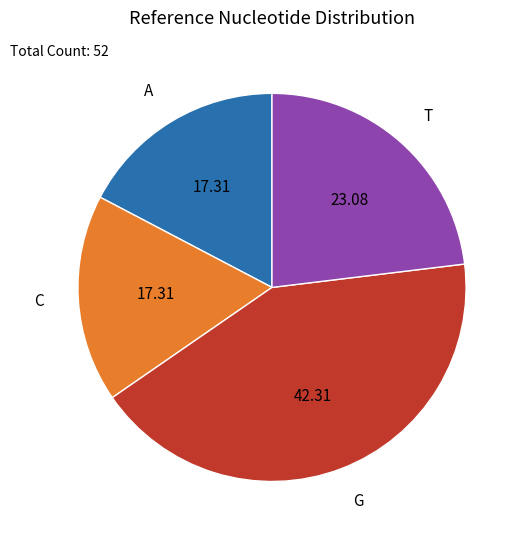

Does any single category account for the majority?

No